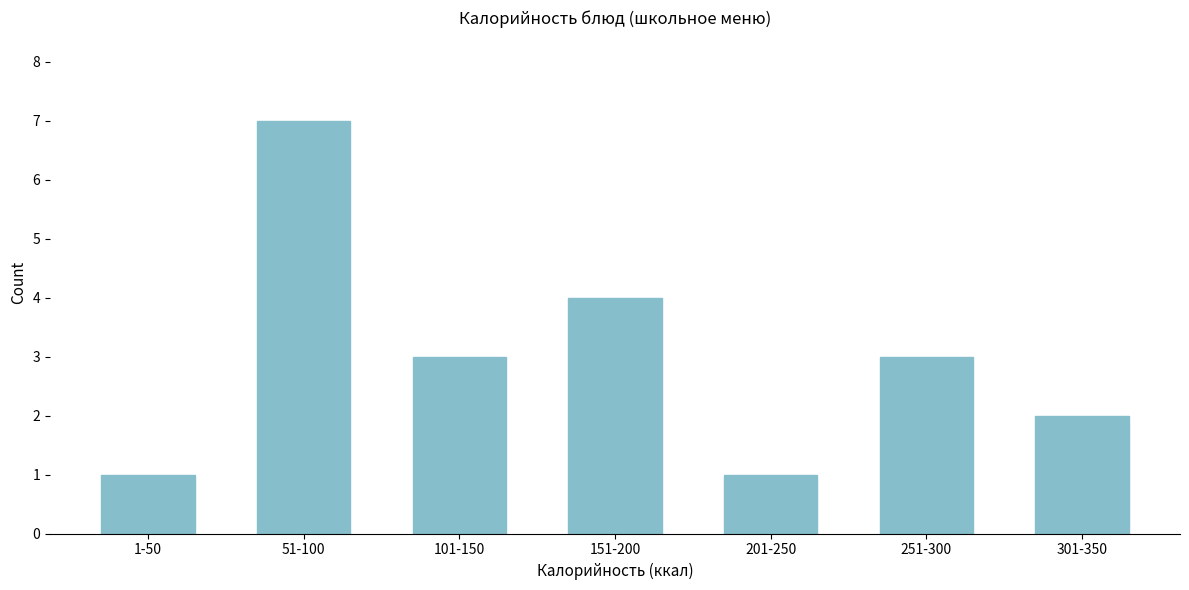

Reading left to right, what are all the values shown in this chart?

1	7	3	4	1	3	2